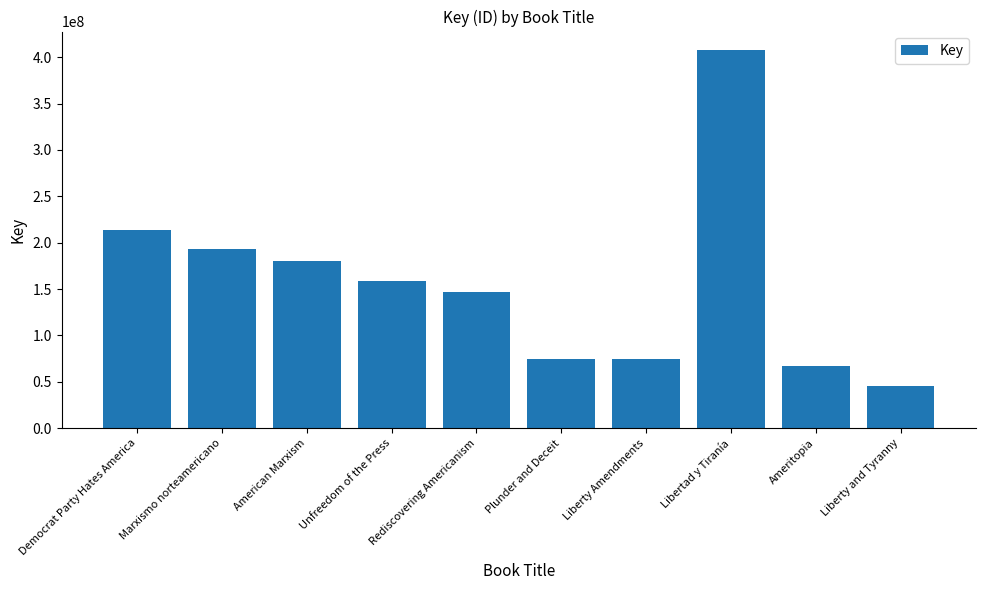

Which category has the lowest value across all series?

Liberty and Tyranny